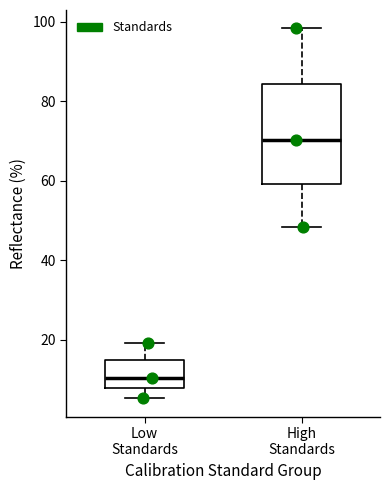

Which box has the highest median line?

High Standards